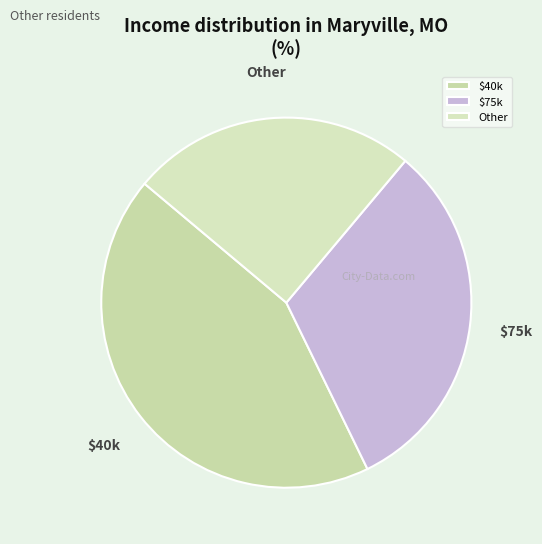

Does any single category account for the majority?

No